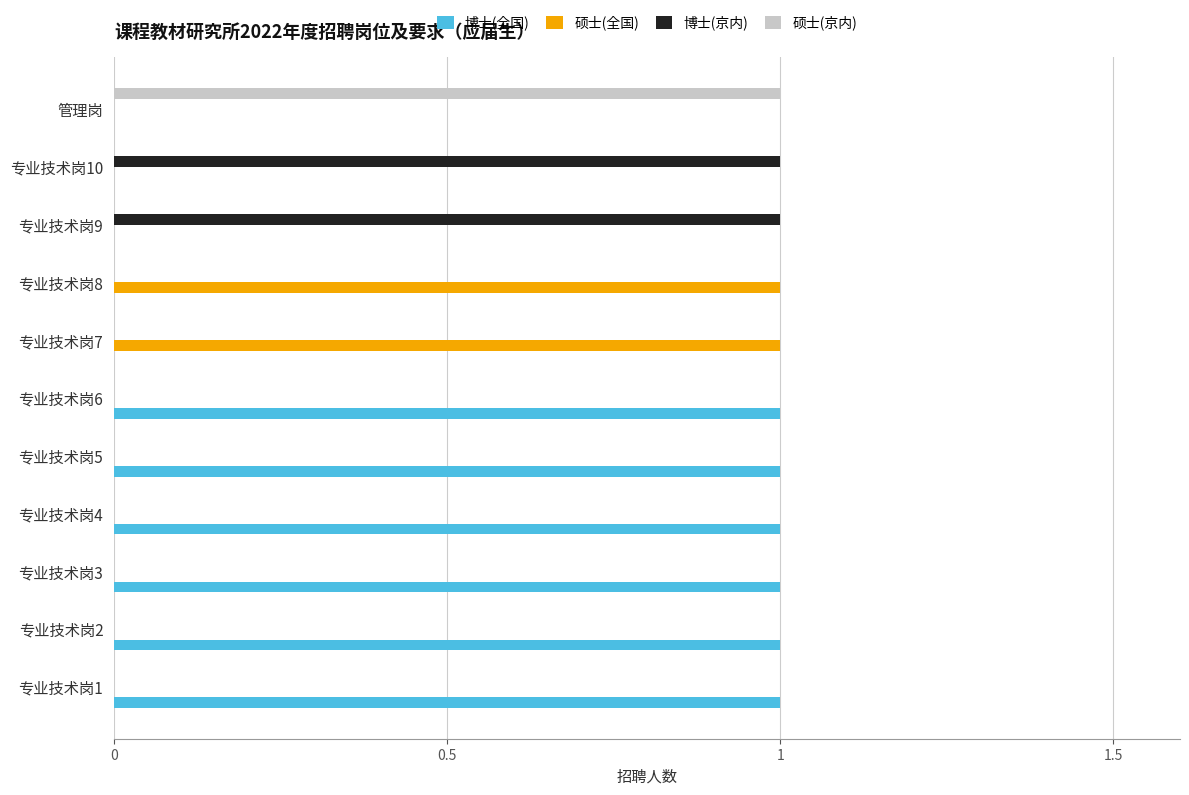

Is it true that 博士(全国) equals 1 at 专业技术岗3?

True